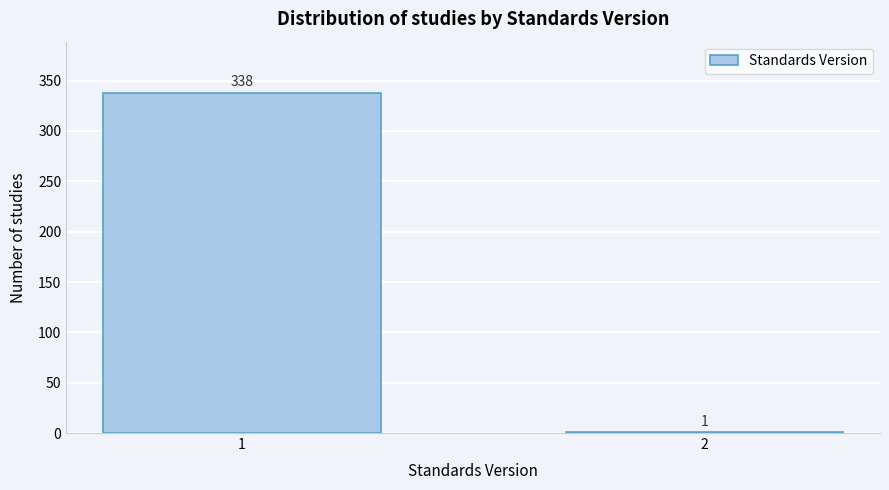

Reading right to left, list all the values displayed in this chart.

2=1	1=338